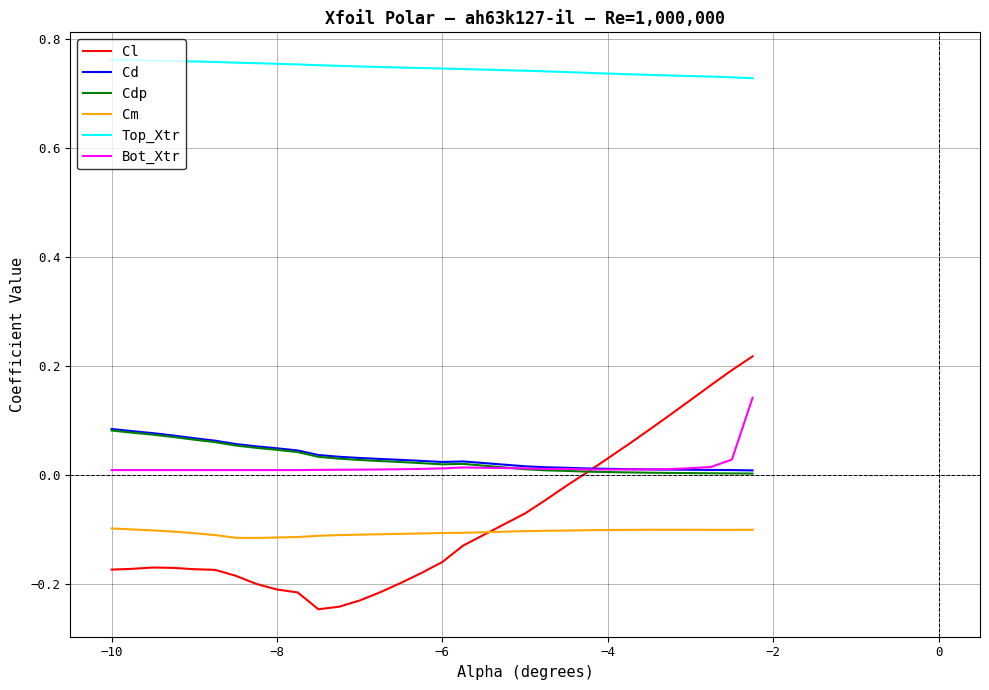

What are all the series names shown in the legend?

Cl, Cd, Cdp, Cm, Top_Xtr, Bot_Xtr